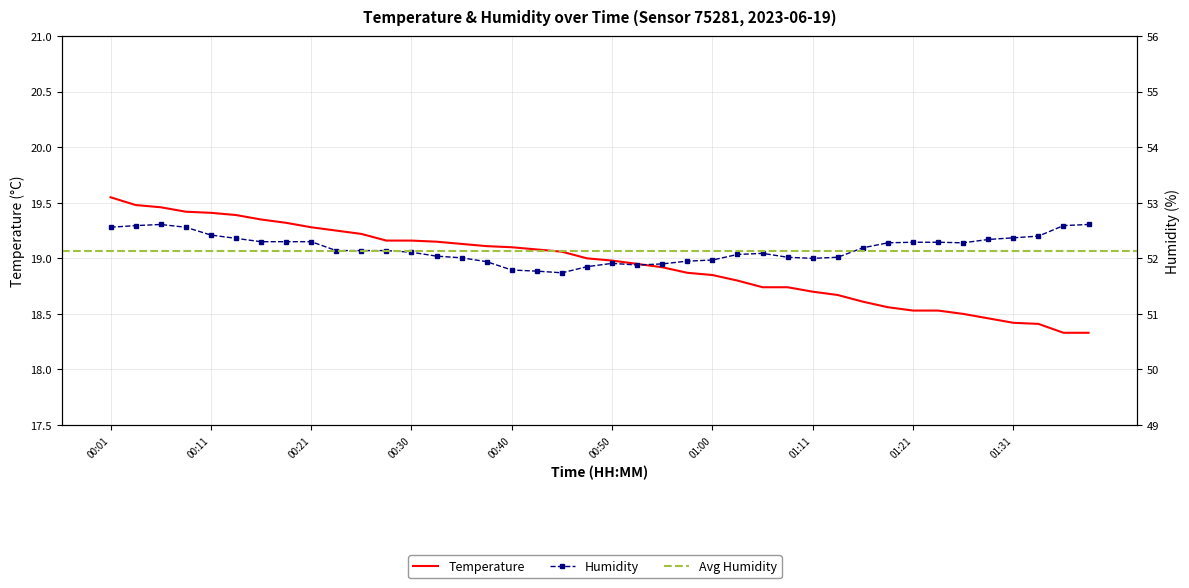

Reading right to left, transcribe all the data shown in this chart.

temperature: 18.3	18.3	18.4	18.4	18.5	18.5	18.5	18.5	18.6	18.6	18.7	18.7	18.7	18.7	18.8	18.9	18.9	18.9	18.9	19.0	19.0	19.1	19.1	19.1	19.1	19.1	19.1	19.2	19.2	19.2	19.2	19.3	19.3	19.4	19.4	19.4	19.4	19.5	19.5	19.6
humidity: 52.6	52.6	52.4	52.4	52.3	52.3	52.3	52.3	52.3	52.2	52.0	52.0	52.0	52.1	52.1	52.0	52.0	51.9	51.9	51.9	51.9	51.7	51.8	51.8	51.9	52.0	52.0	52.1	52.1	52.1	52.1	52.3	52.3	52.3	52.4	52.4	52.6	52.6	52.6	52.6